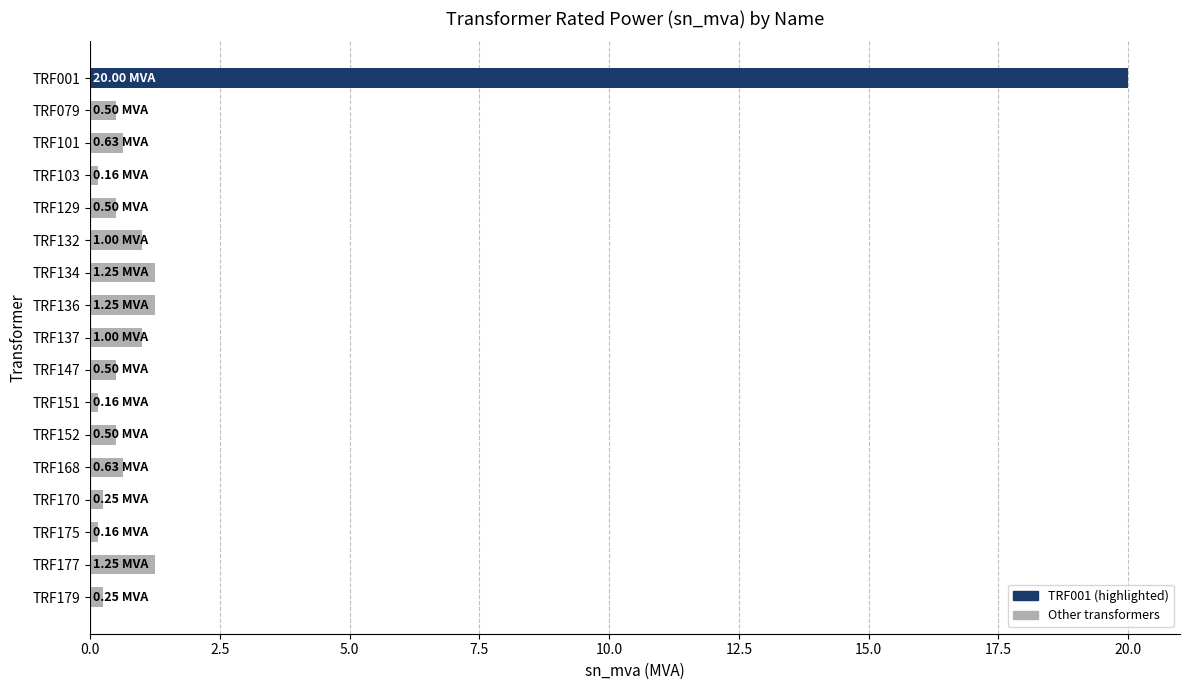

What is the difference between the maximum and second lowest values?

19.8